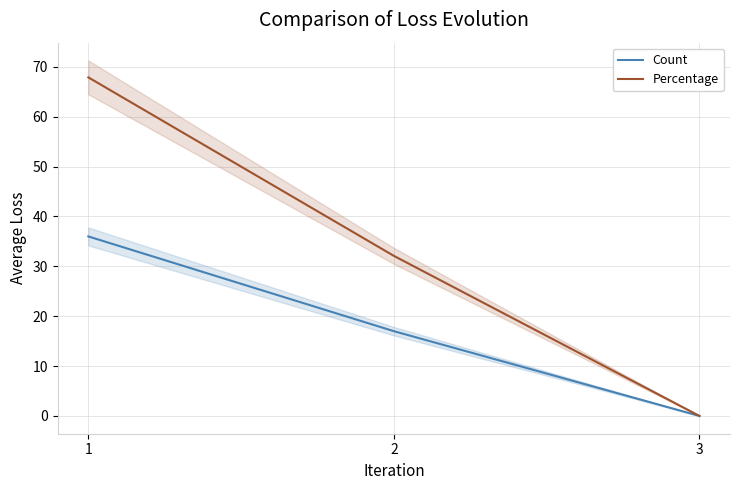

How many values in the Percentage series are below 32?

1